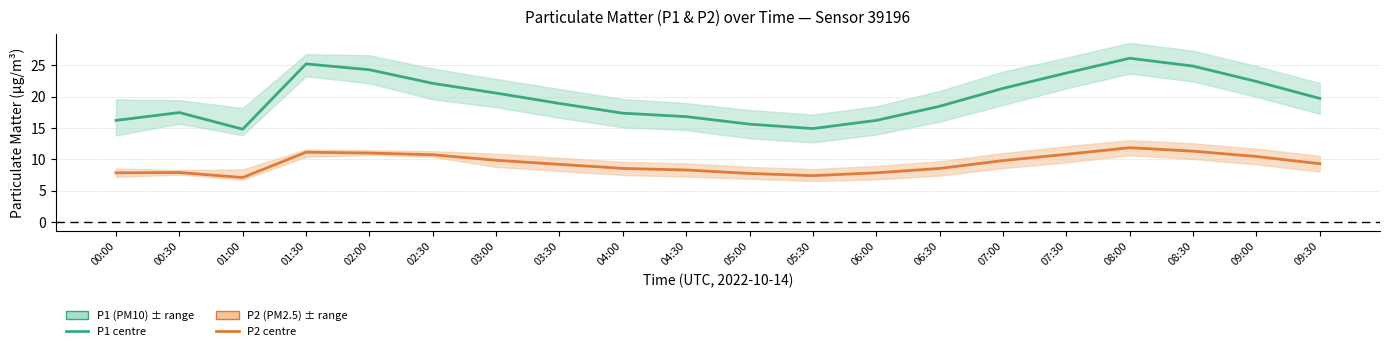

What value does the P2 (PM2.5) series have at 04:30?

8.3